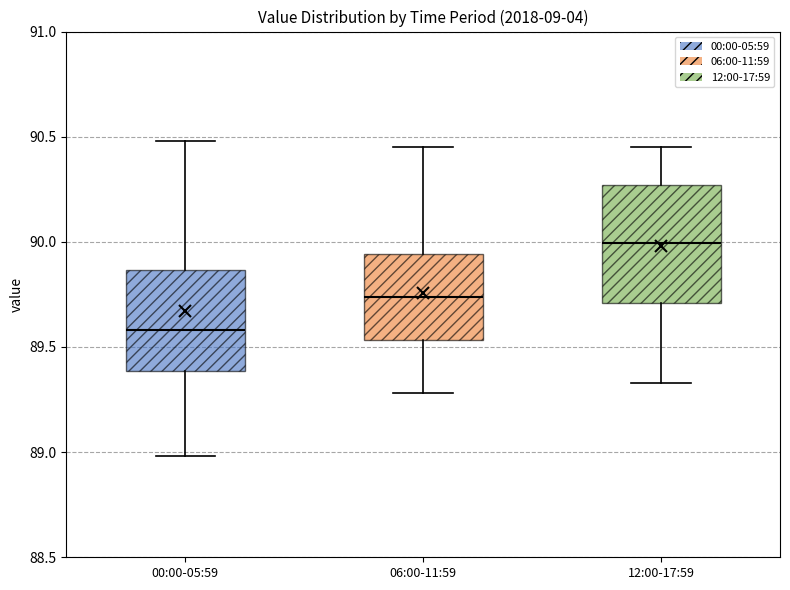

Comparing the boxes themselves (not the whiskers), which one is the tallest?

12:00-17:59